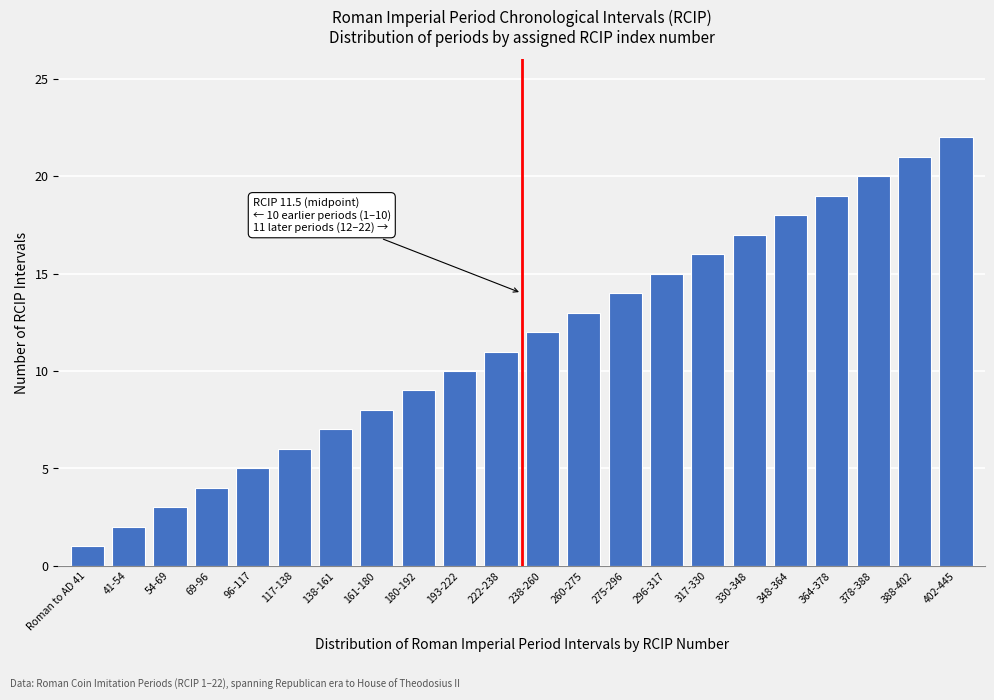

The value at 275-296 is 3. True or false?

False